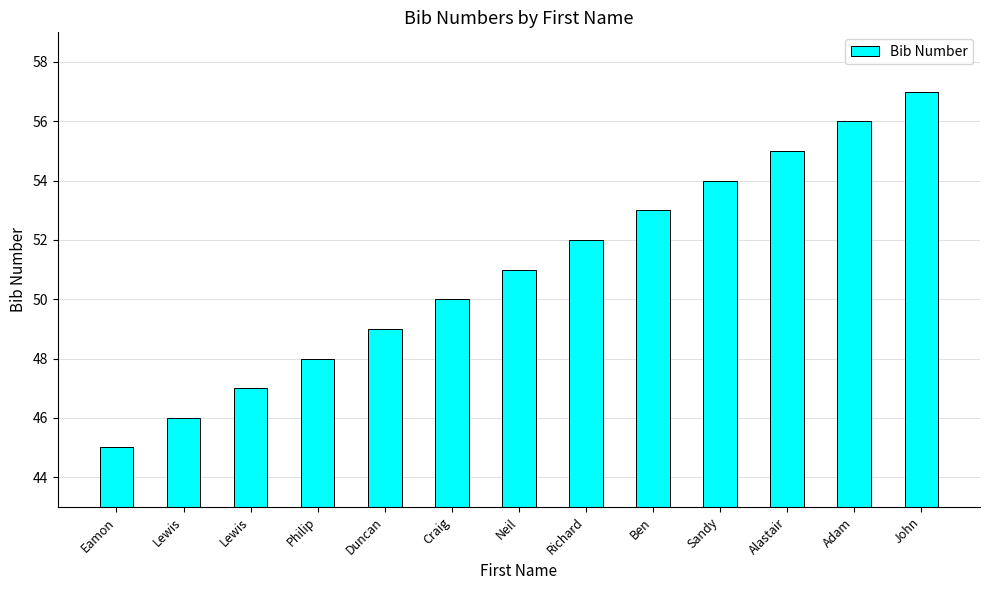

How many values are below 51?

6